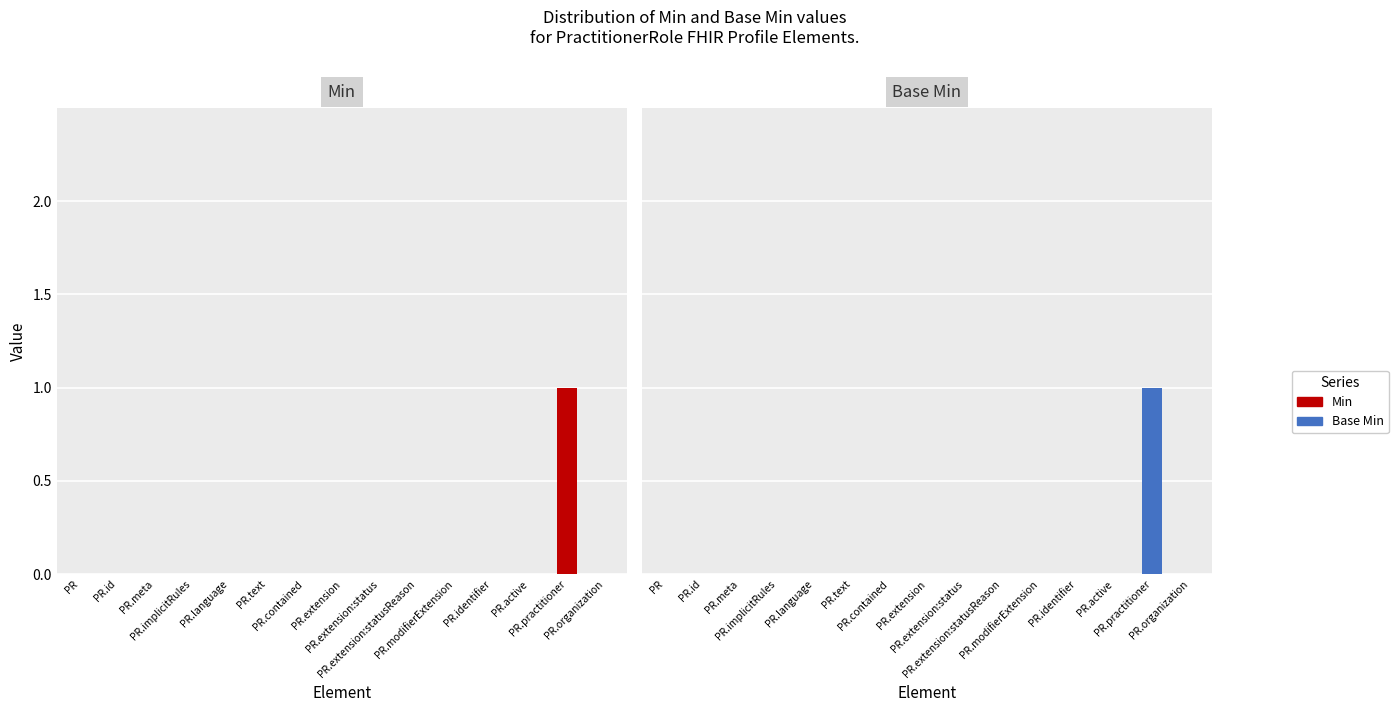

Read the Min value at PR.practitioner.

1